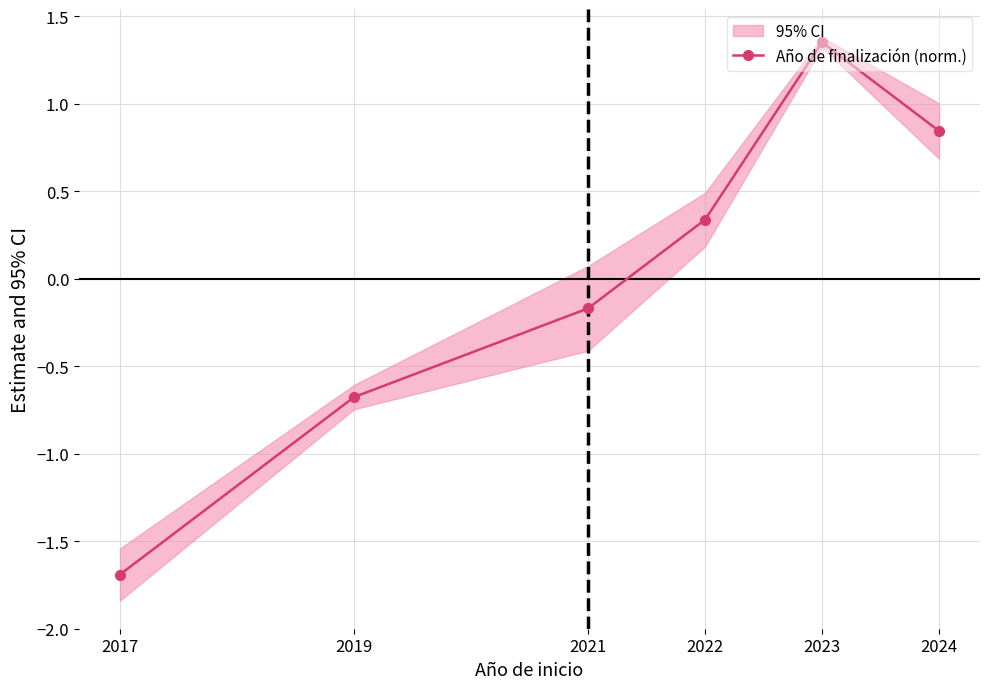

Which has a higher value, 2024 or 2019?

2024